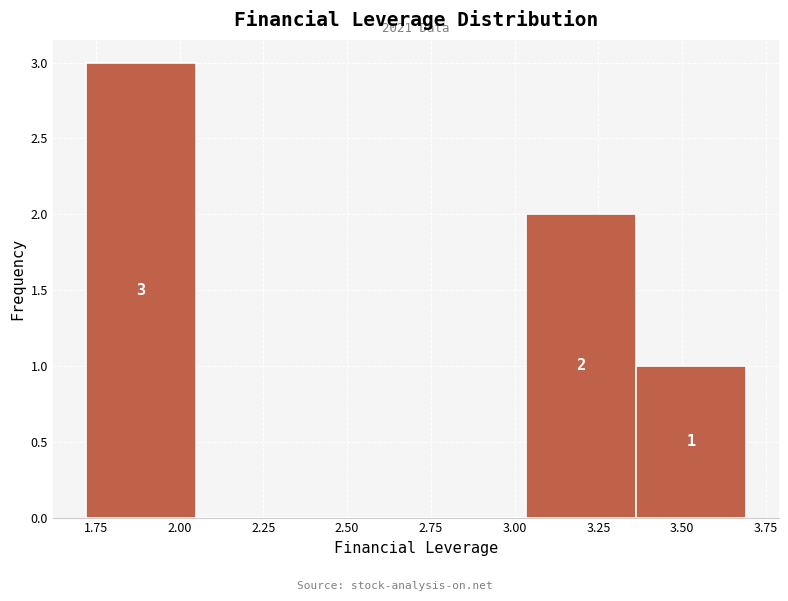

Which range on the x-axis has the tallest bar?

1.70 to 2.05